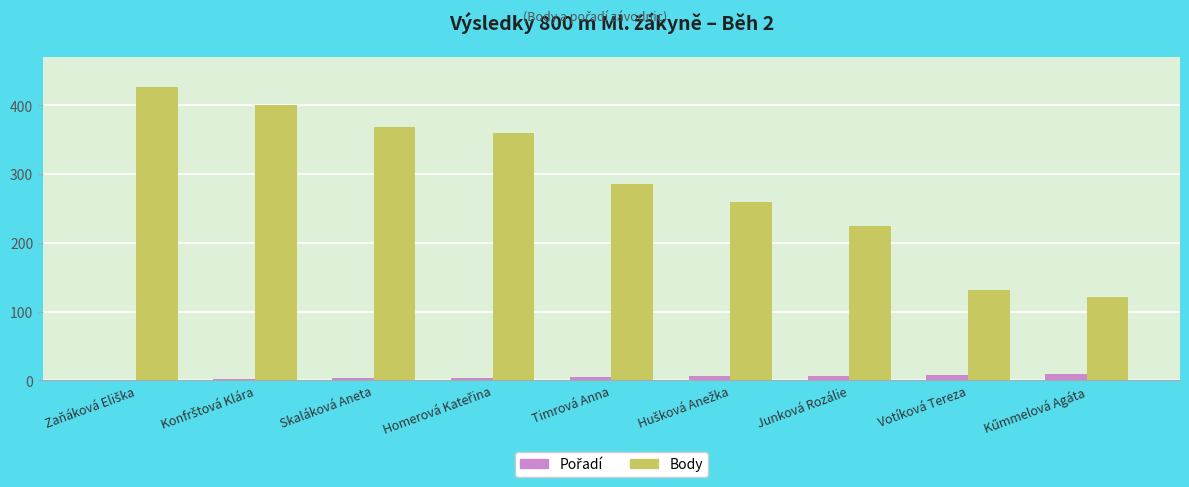

What is the greatest value displayed?

427